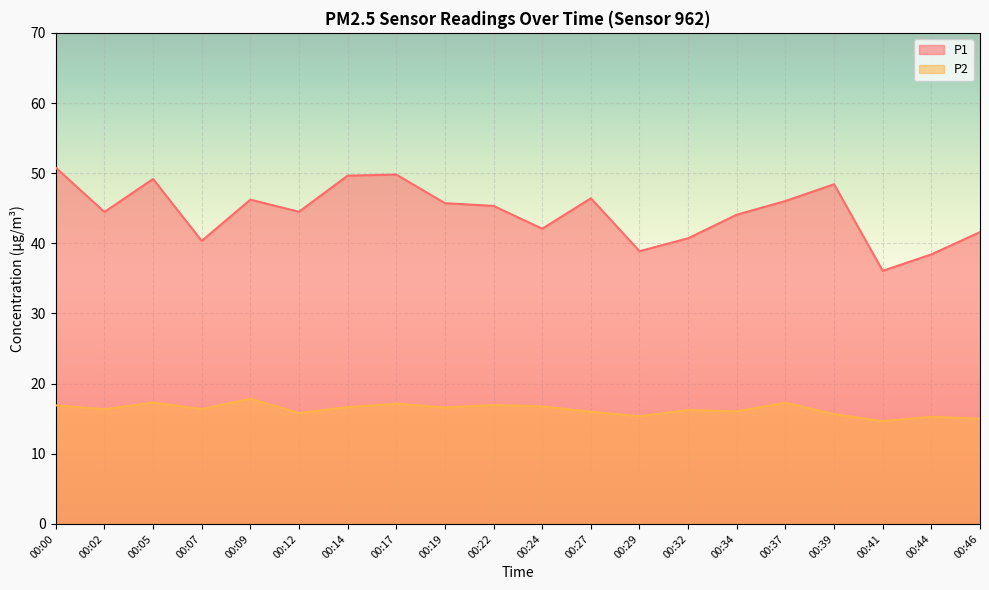

Read the P2 value at 00:46.

15.0